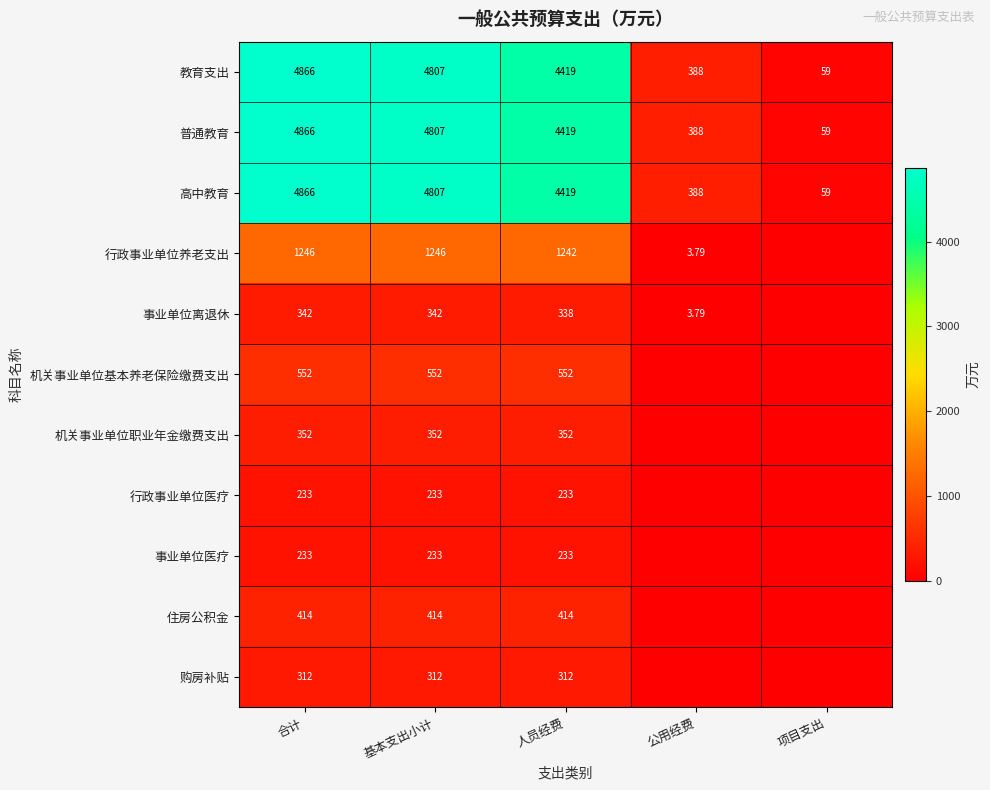

Is the value of 行政事业单位养老支出 at 合计 greater than the value of 购房补贴 at 人员经费?

Yes